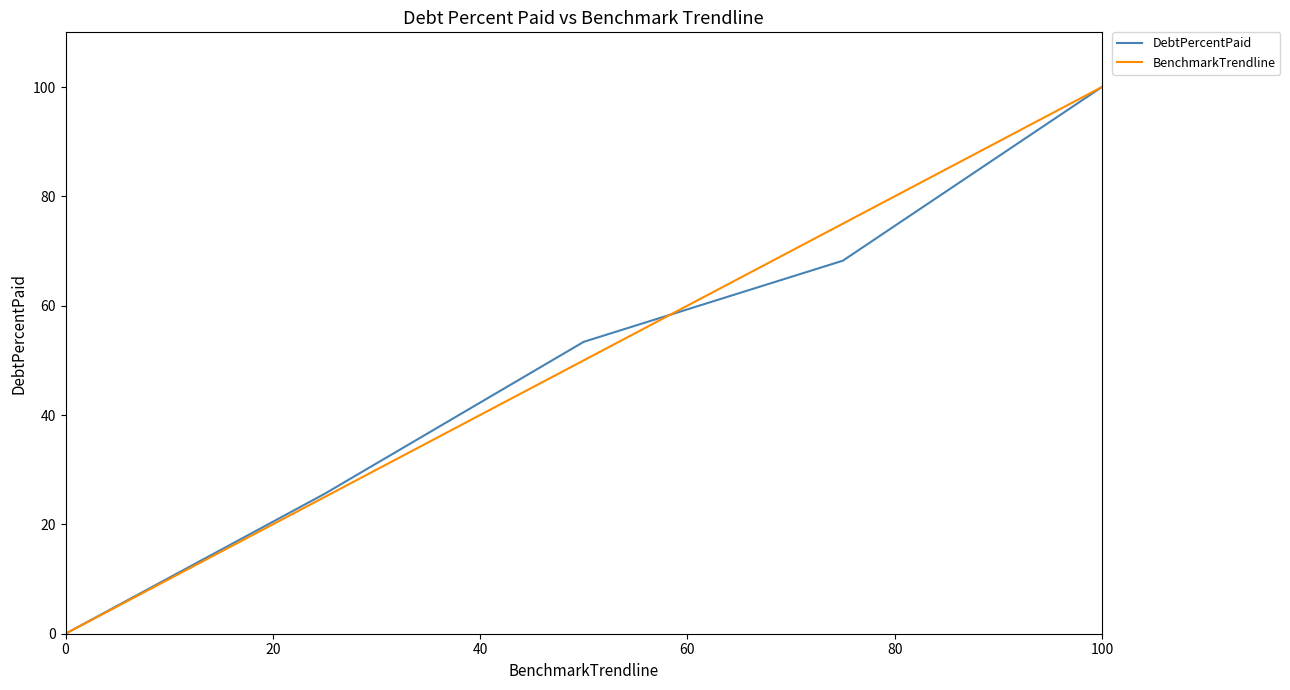

How many values in the DebtPercentPaid series exceed 53?

3